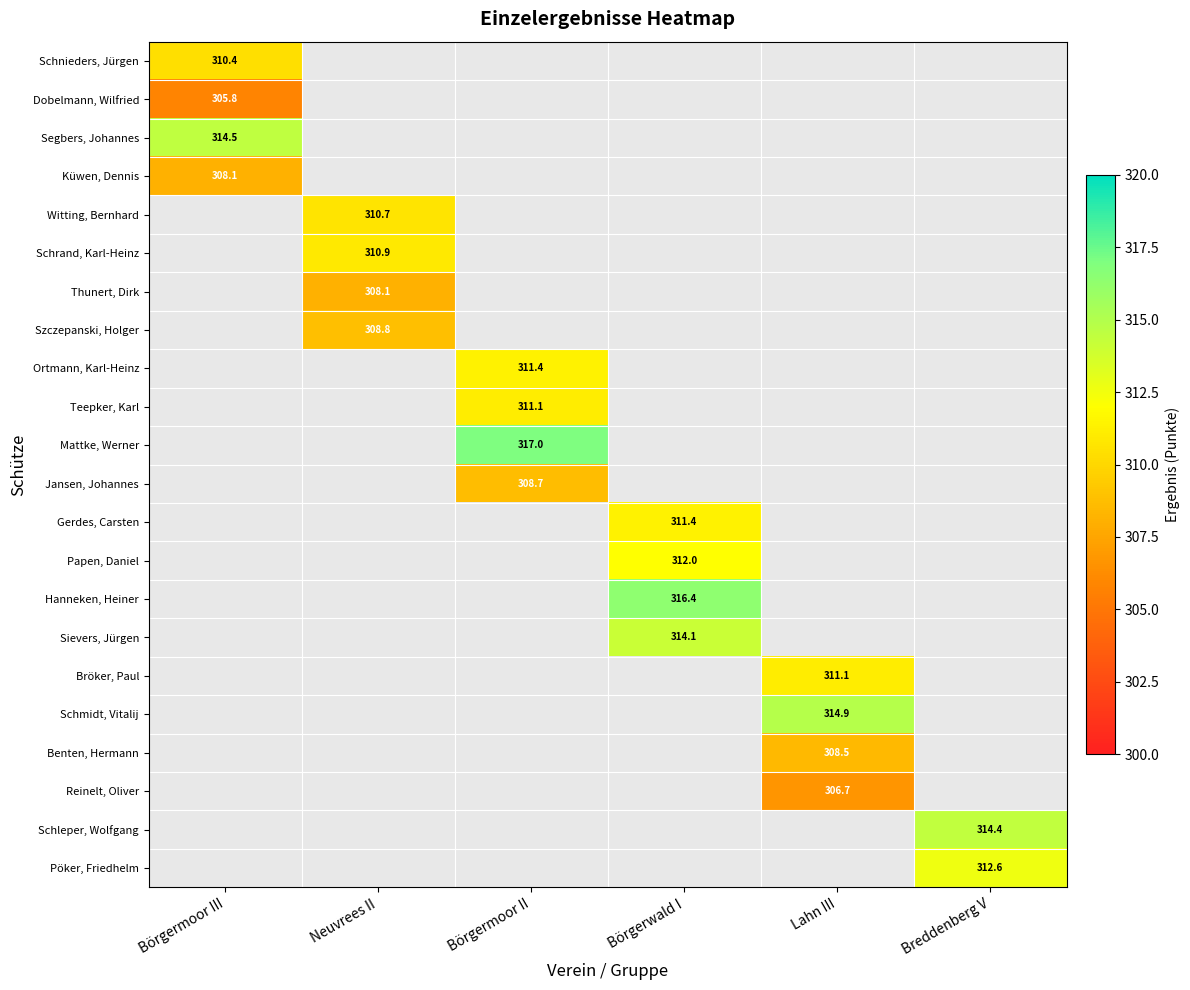

True or false: Jansen, Johannes has a value of 308.7 at Börgermoor II.

True